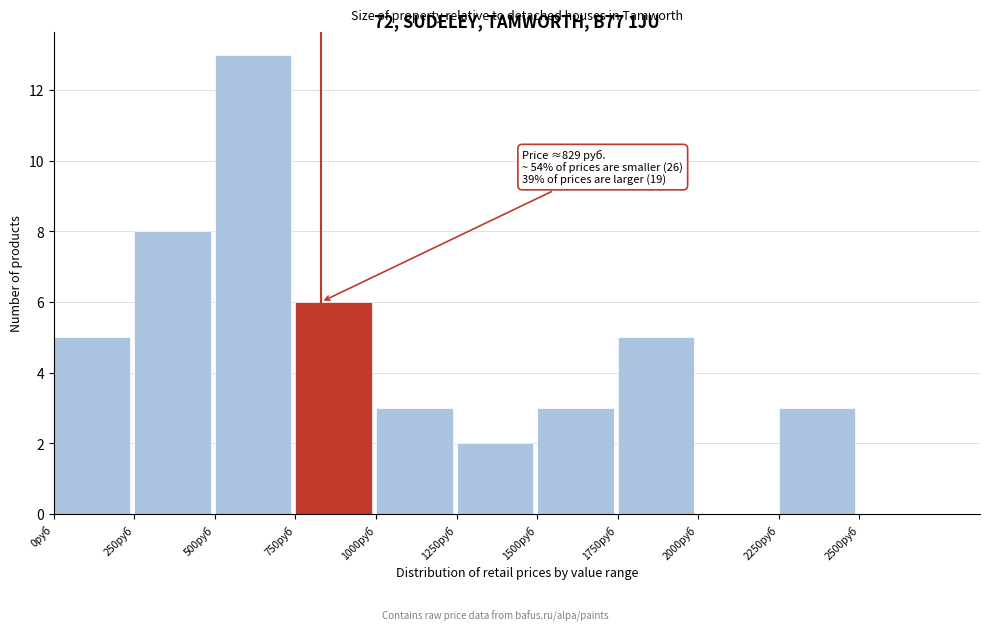

Over which range of the x-axis is the bar tallest?

500 to 750